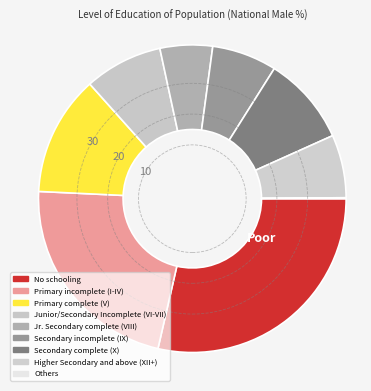

How many slices are in this pie chart?

9